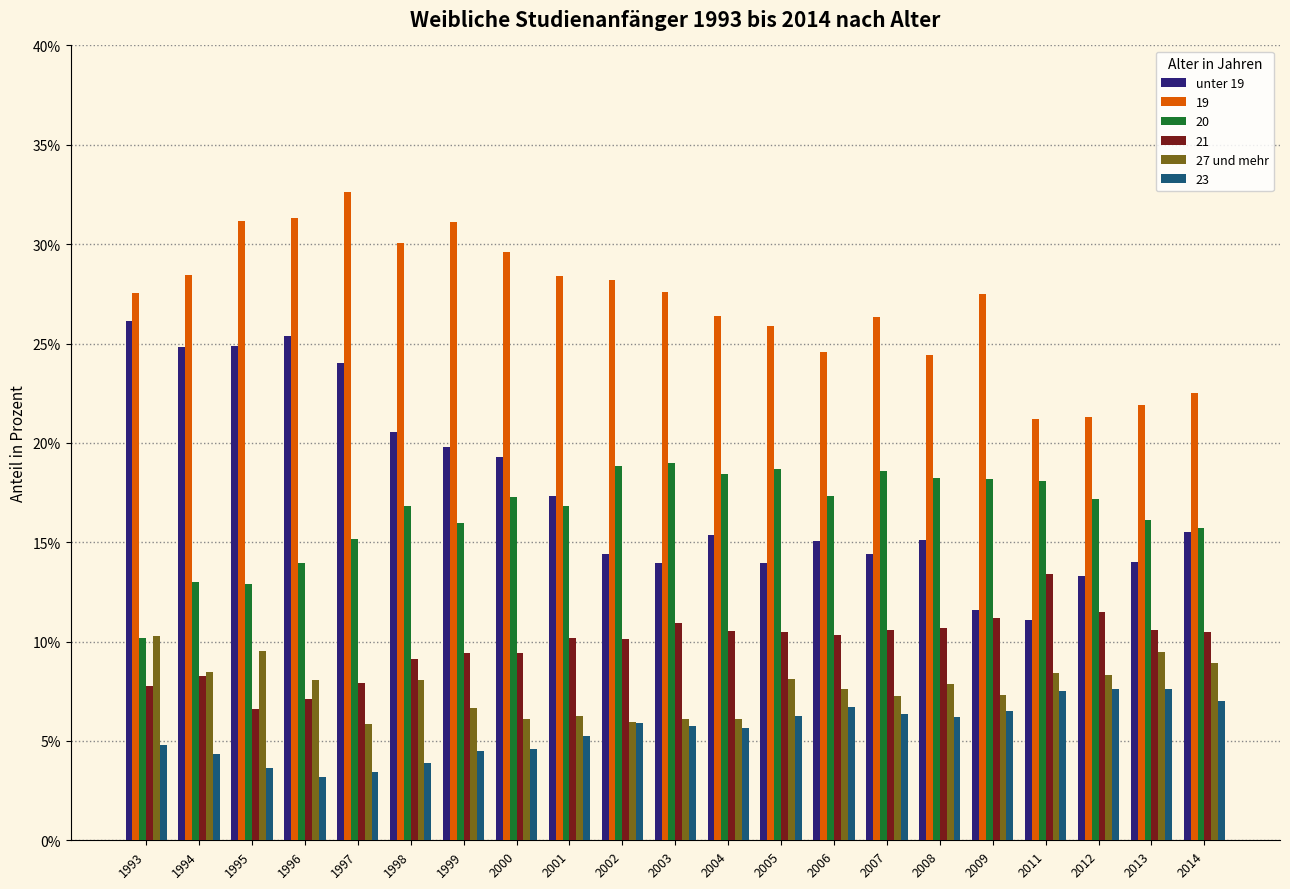

What is the average value of the unter 19 series?

17.6